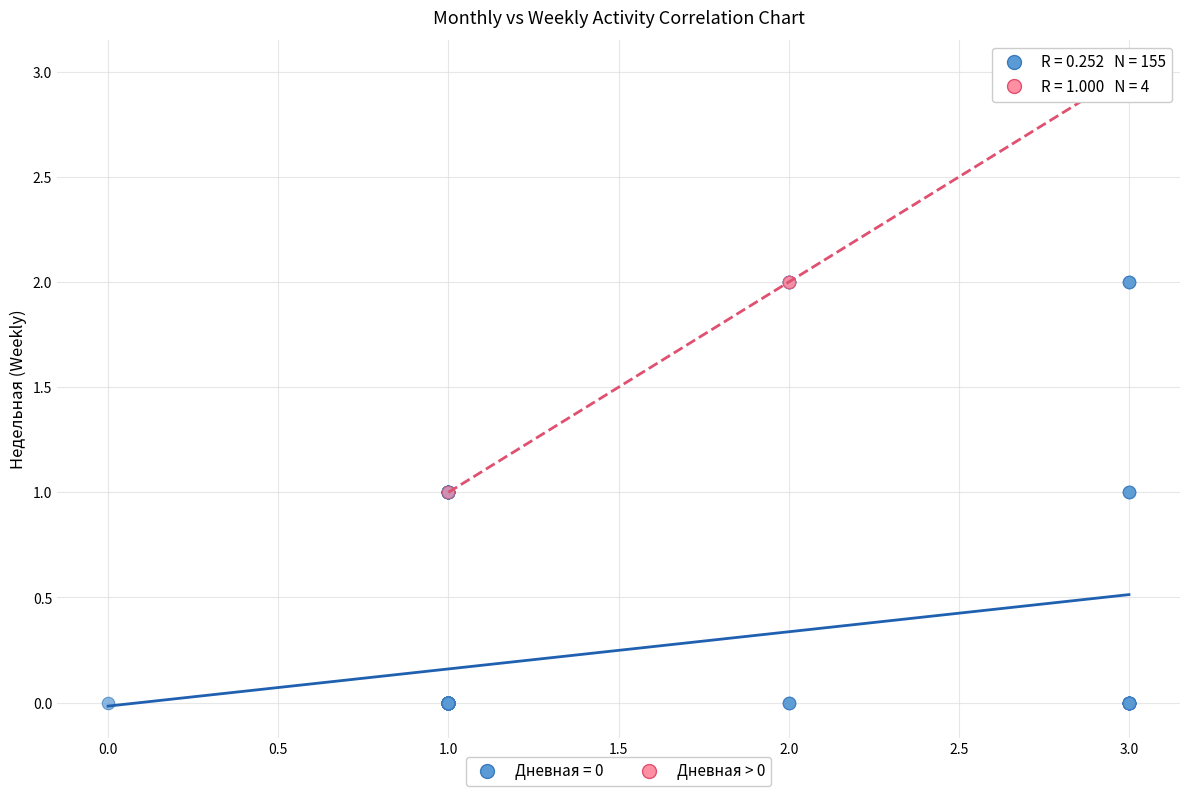

Which series contains the highest Y value?

Дневная > 0